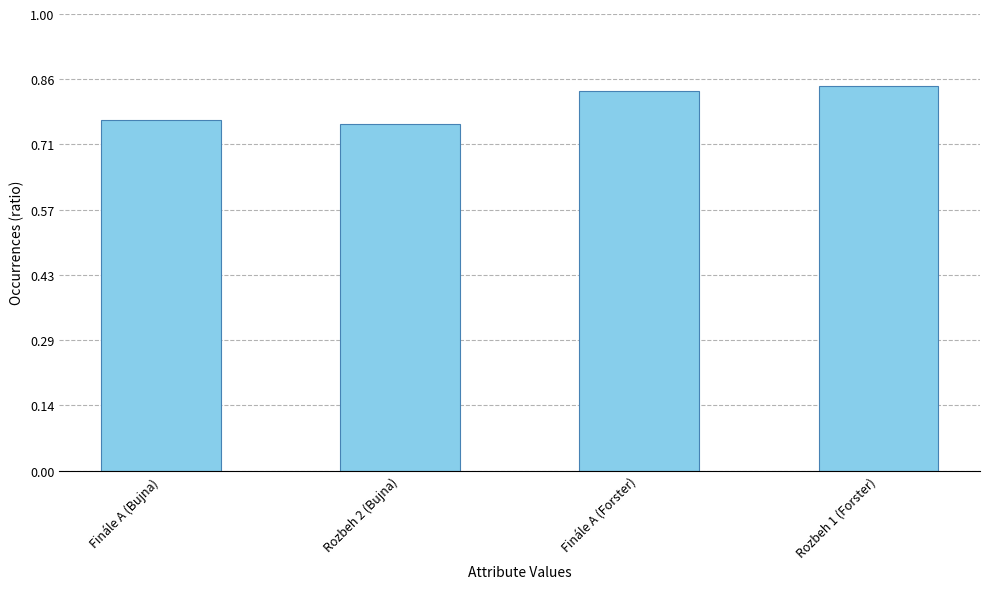

Rank the categories by value from highest to lowest.

Rozbeh 1 (Forster), Finále A (Forster), Finále A (Bujna), Rozbeh 2 (Bujna)